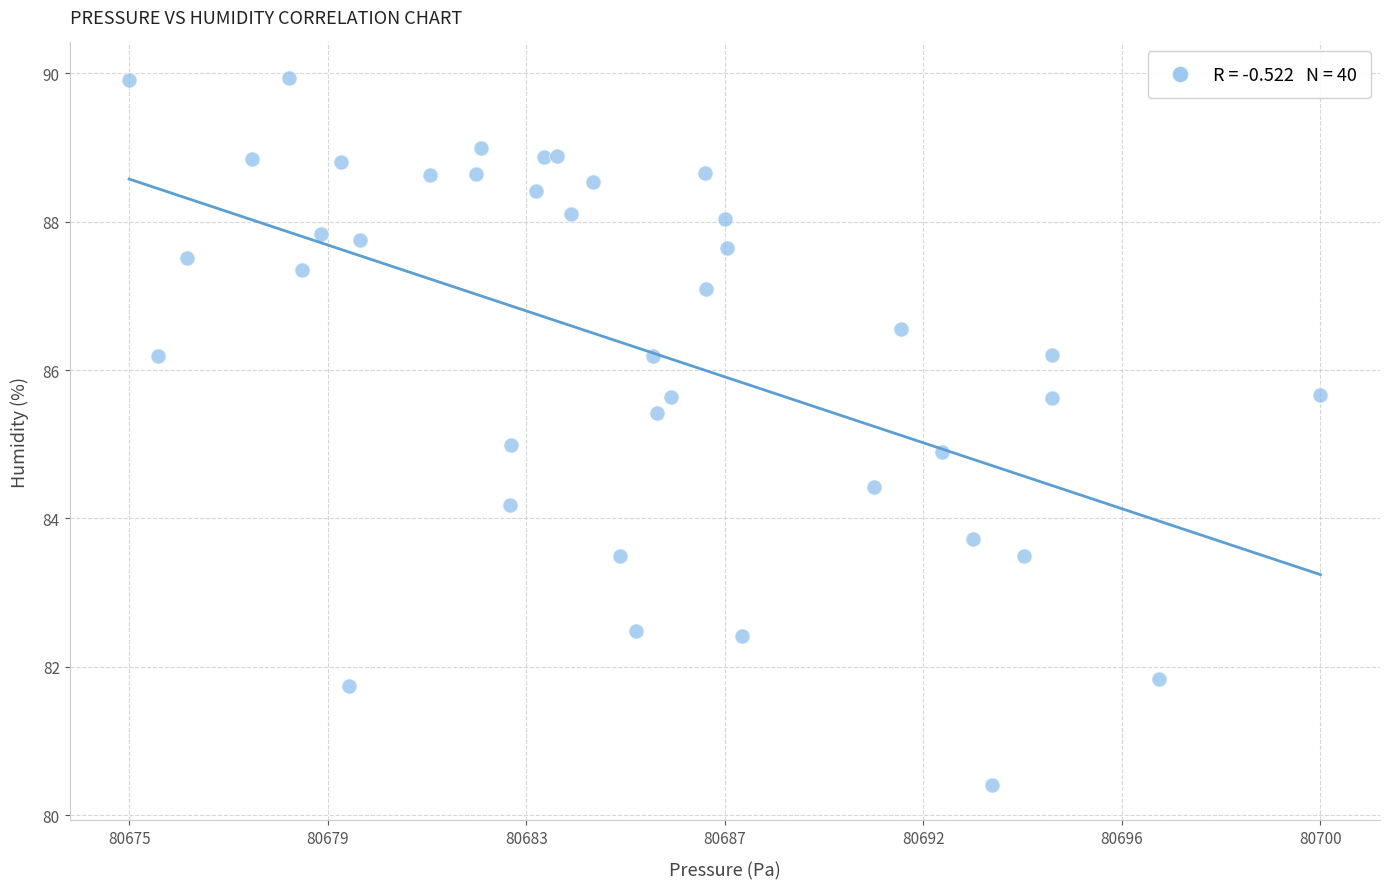

Count the number of points in this scatter plot.

40